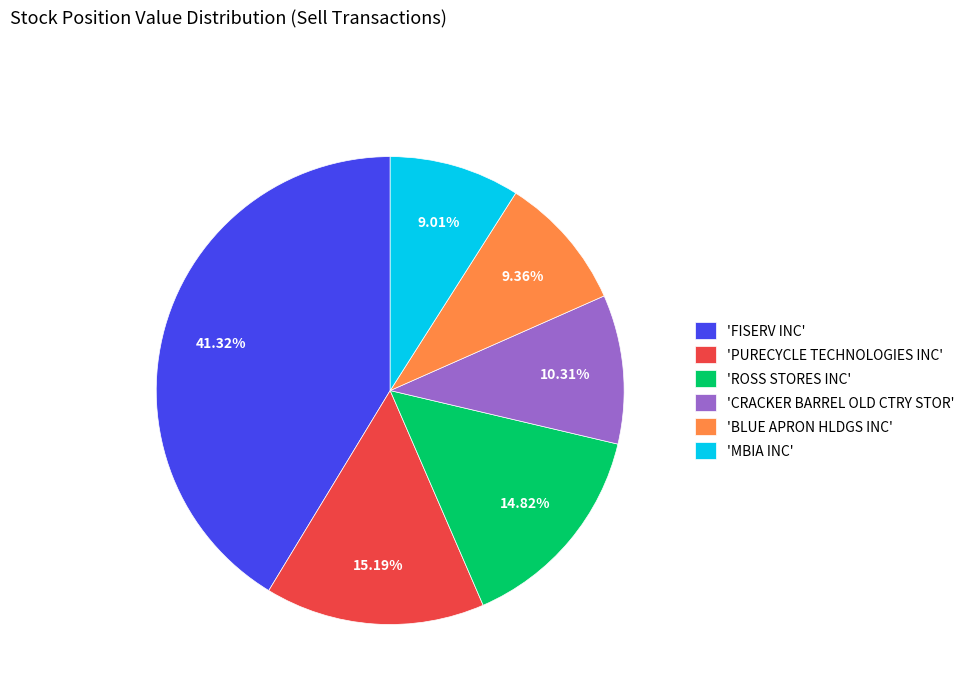

Which slice is the largest?

'FISERV INC'